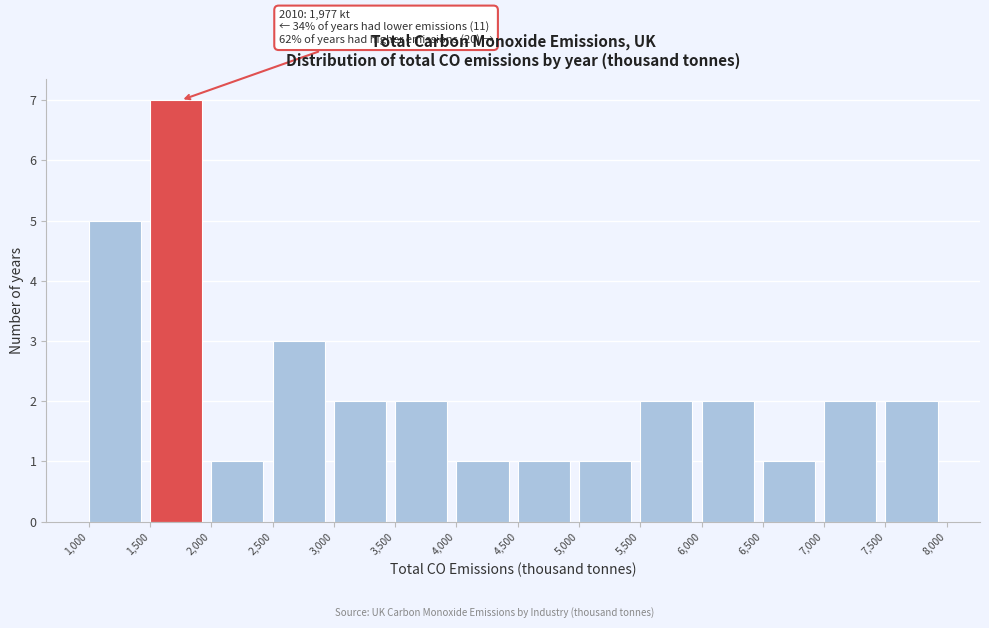

Over which range of the x-axis is the bar tallest?

1,500 to 2,000